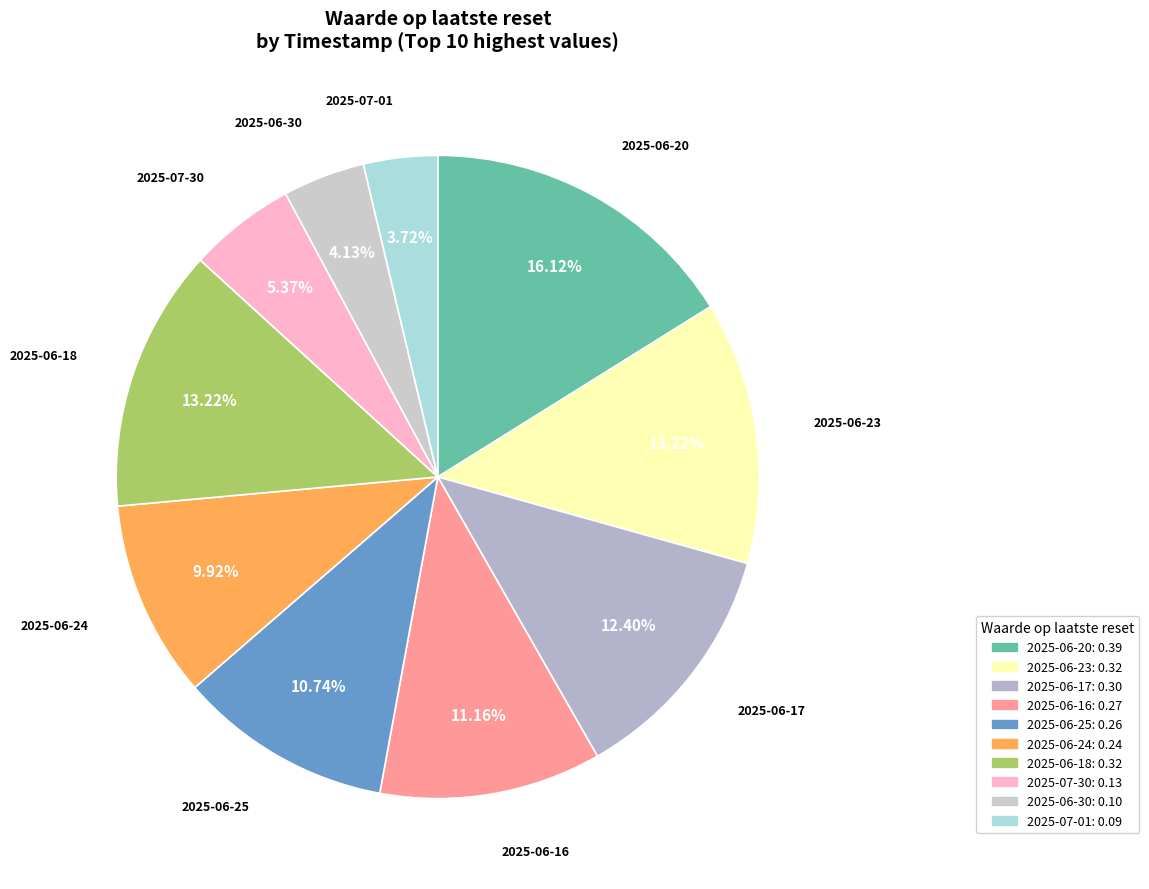

Do 2025-06-16 and 2025-06-30 together represent more than half of the pie?

No